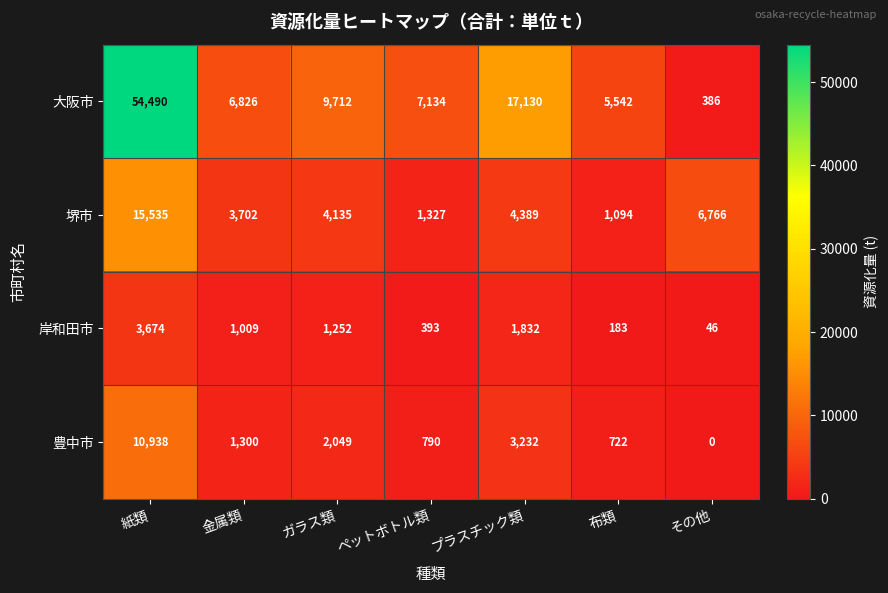

Where does the 岸和田市 series first go above 1009?

紙類